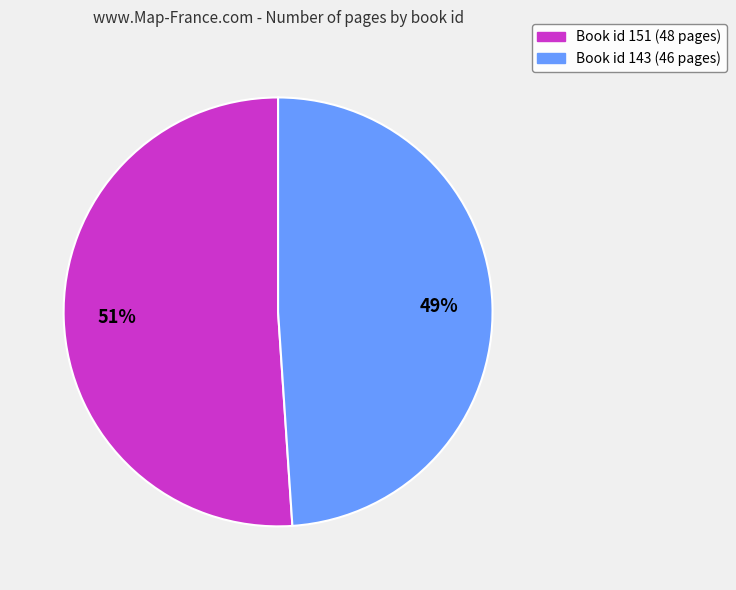

To the nearest percent, what is the difference between the largest and smallest slice percentages?

2%